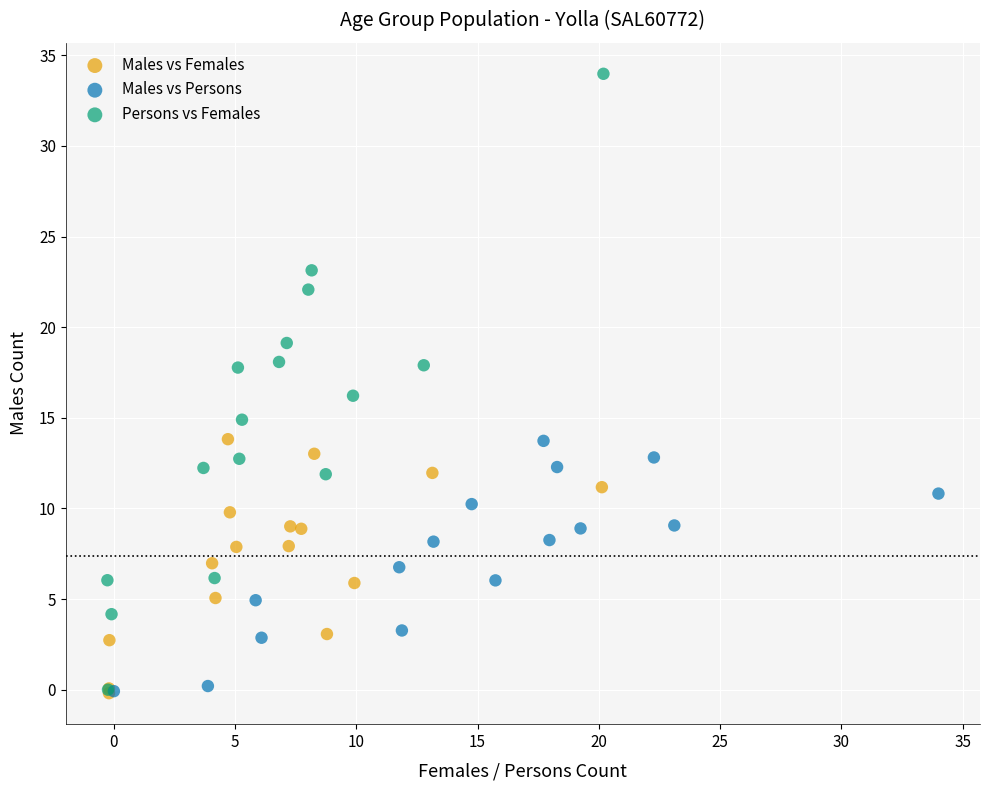

Which series contains the highest Y value?

Persons vs Females